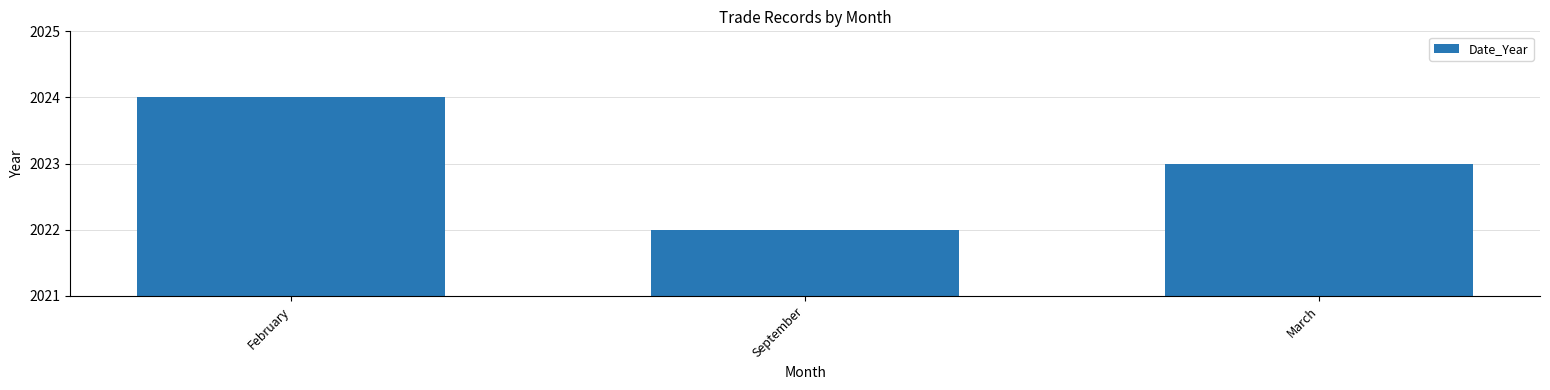

Is it true that the value at September is 2022?

True